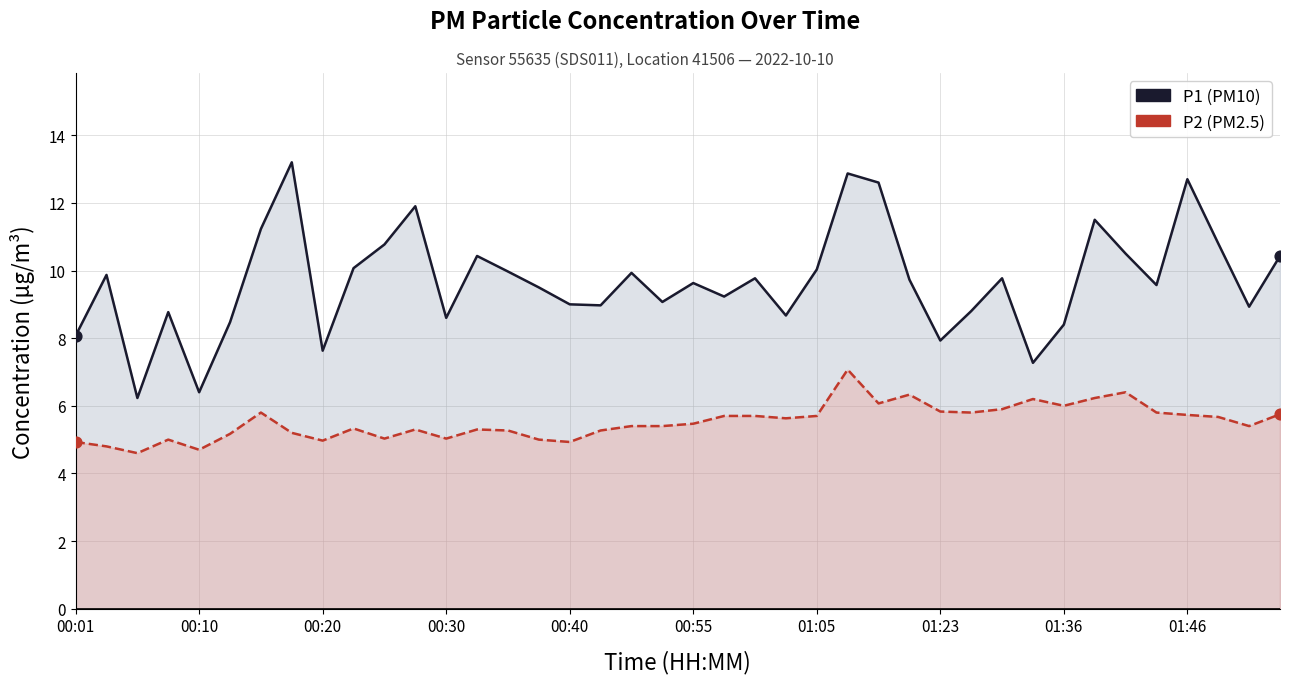

Which series has the largest total across all categories?

P1